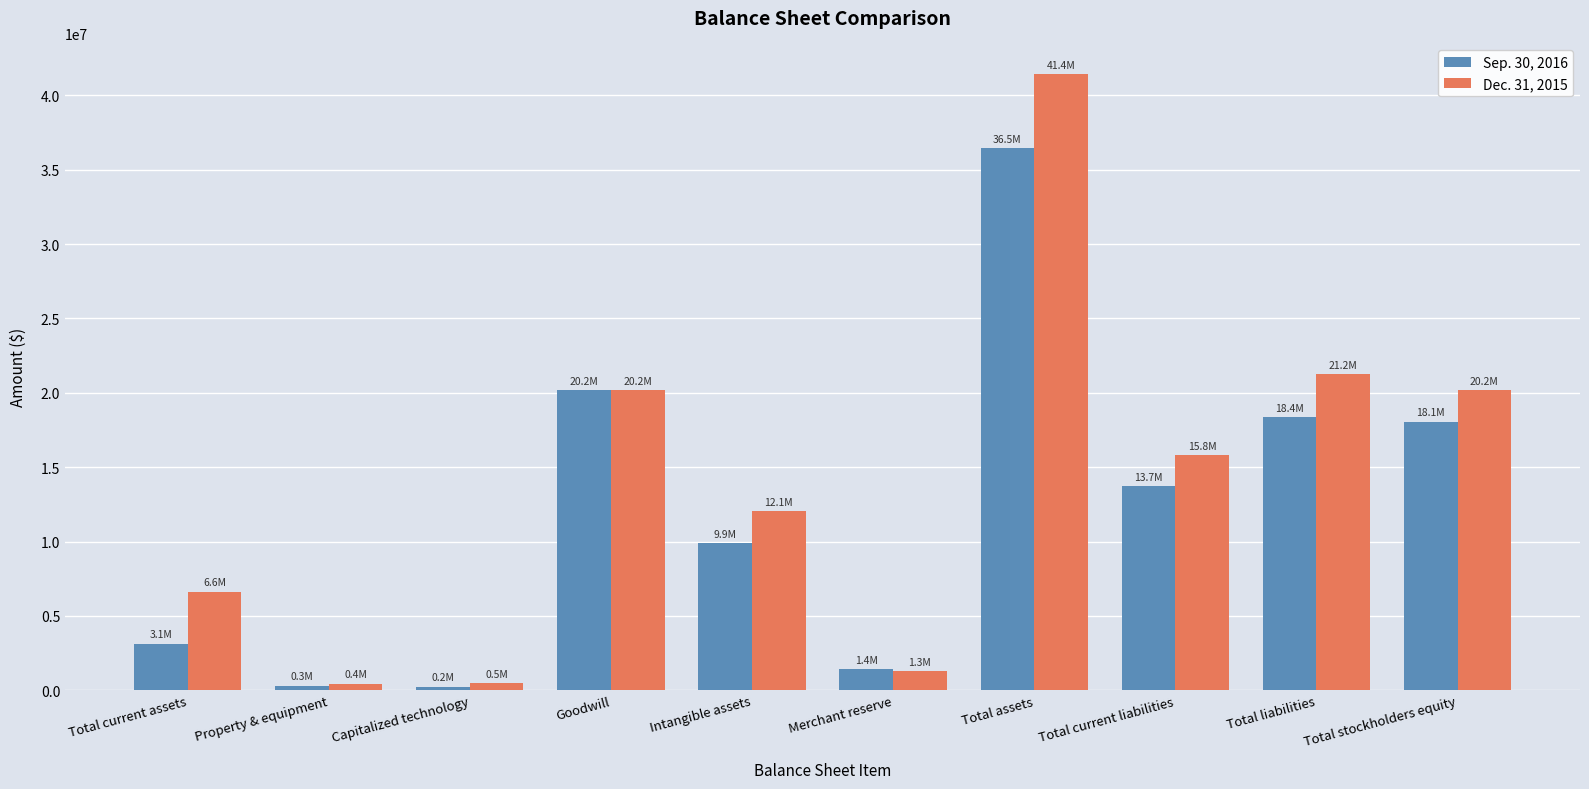

What is the difference between the maximum and minimum values in the Dec. 31, 2015 series?

40983418